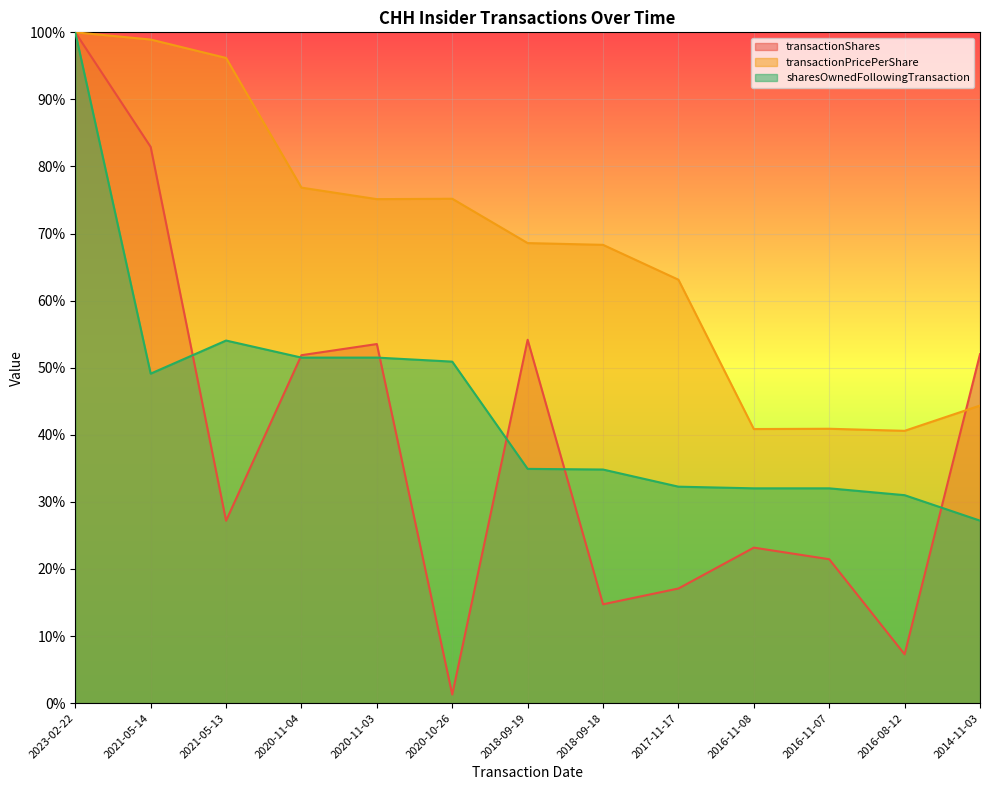

After their last crossing, which series has the higher values: transactionShares or transactionPricePerShare?

transactionShares